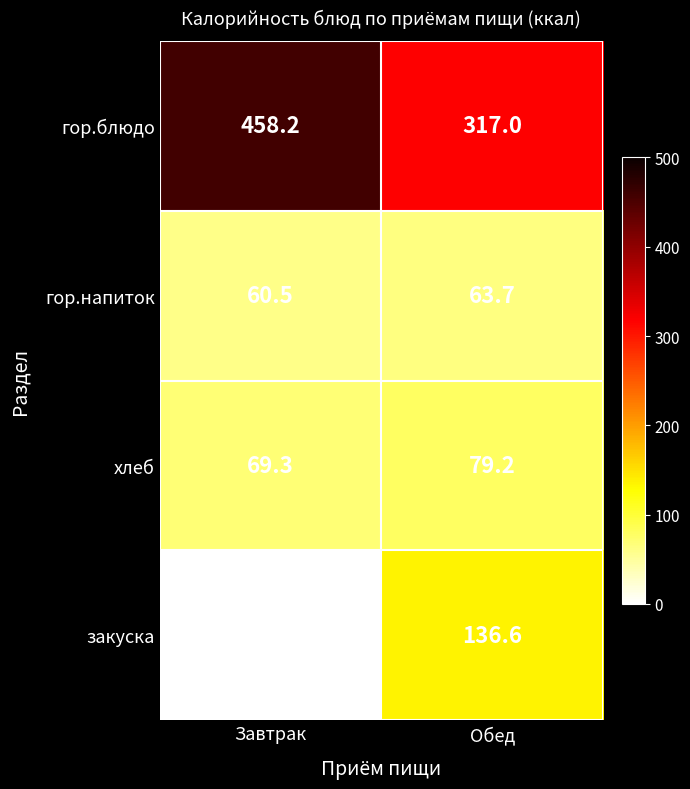

Reading left to right, what are all the values shown in this chart?

гор.блюдо: 458.2	317.0
гор.напиток: 60.5	63.7
хлеб: 69.3	79.2
закуска: 0.0	136.6